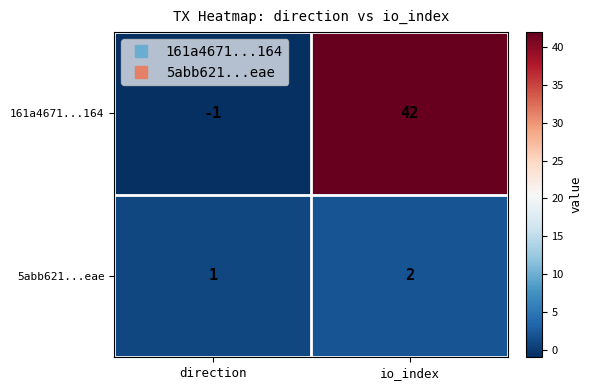

Reading right to left, extract all data points from this chart.

161a4671...164: io_index=42	direction=-1
5abb621...eae: io_index=2	direction=1